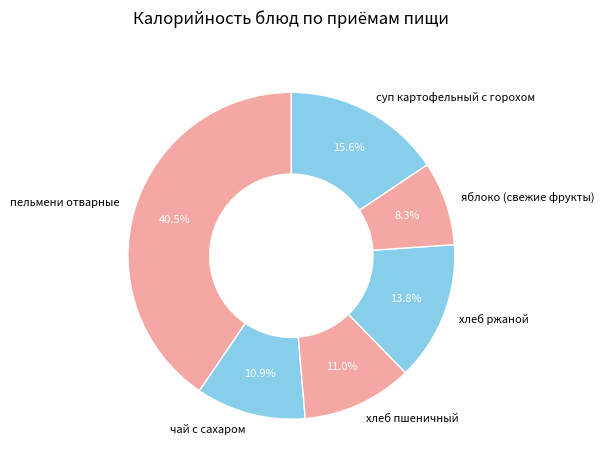

Does any single category account for the majority?

No